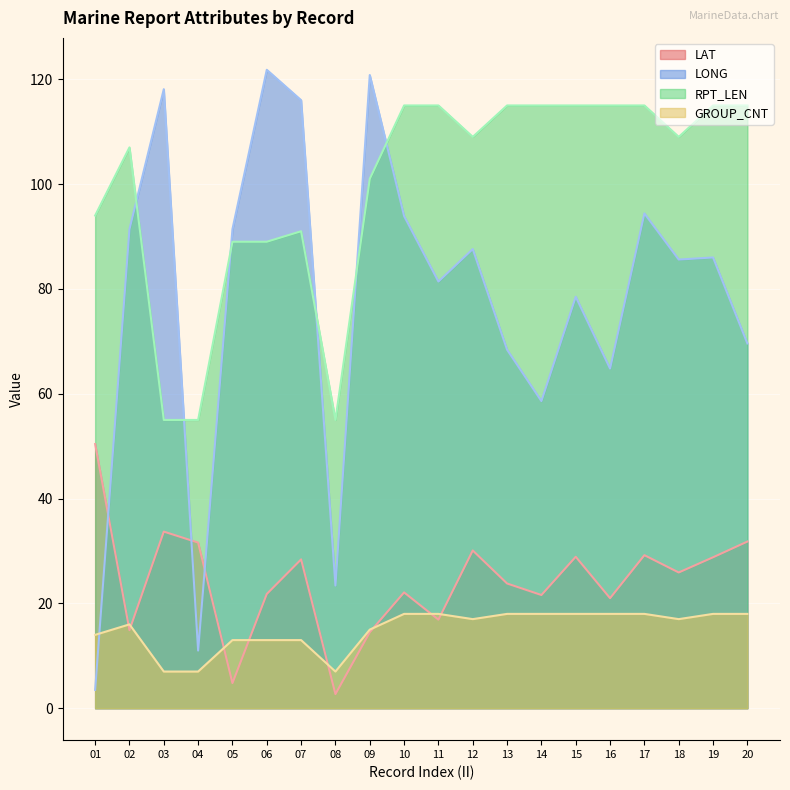

What is the difference between the second highest and minimum values in the GROUP_CNT series?

11.0